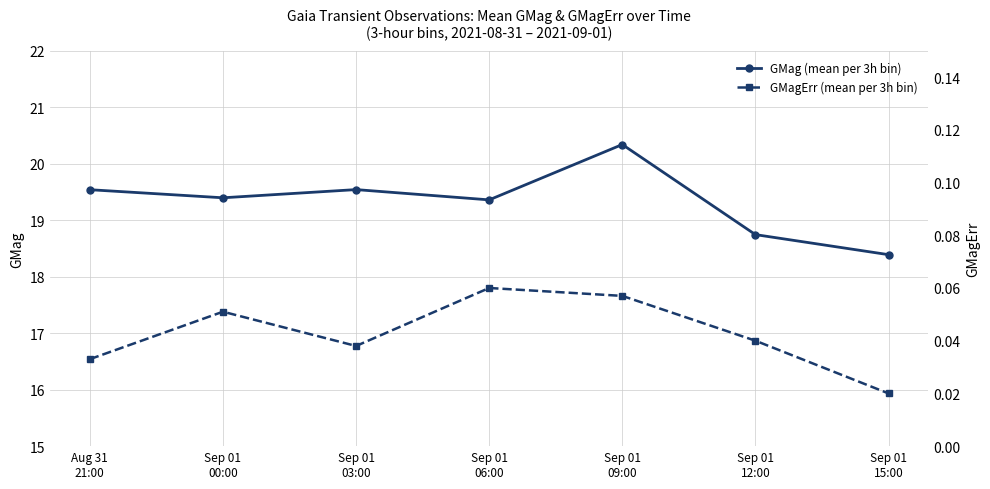

Reading right to left, transcribe all the data shown in this chart.

GMag (mean per 3h bin): Sep 01
15:00=18.4	Sep 01
12:00=18.7	Sep 01
09:00=20.3	Sep 01
06:00=19.4	Sep 01
03:00=19.5	Sep 01
00:00=19.4	Aug 31
21:00=19.5
GMagErr (mean per 3h bin): Sep 01
15:00=0.0	Sep 01
12:00=0.0	Sep 01
09:00=0.1	Sep 01
06:00=0.1	Sep 01
03:00=0.0	Sep 01
00:00=0.1	Aug 31
21:00=0.0